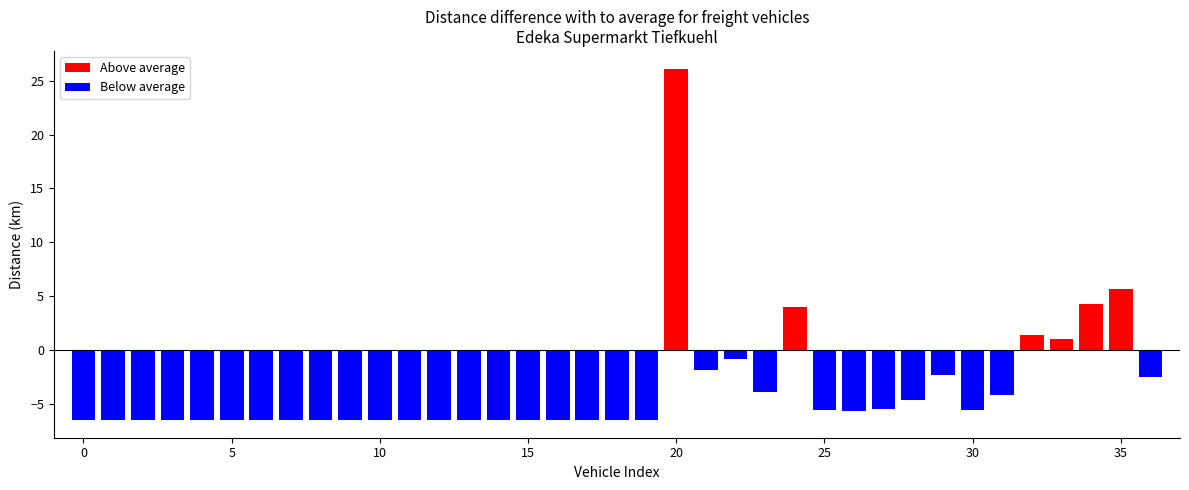

How many values exceed -6?

17